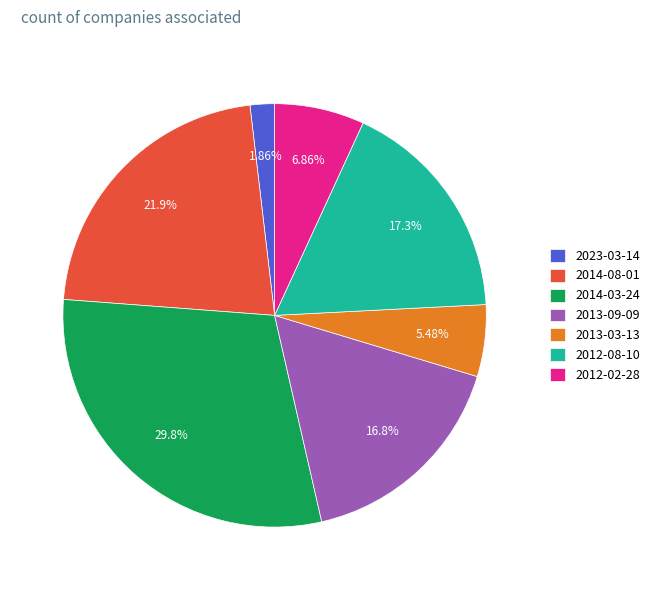

What percentage is the 2014-03-24 slice, to the nearest percent?

30%